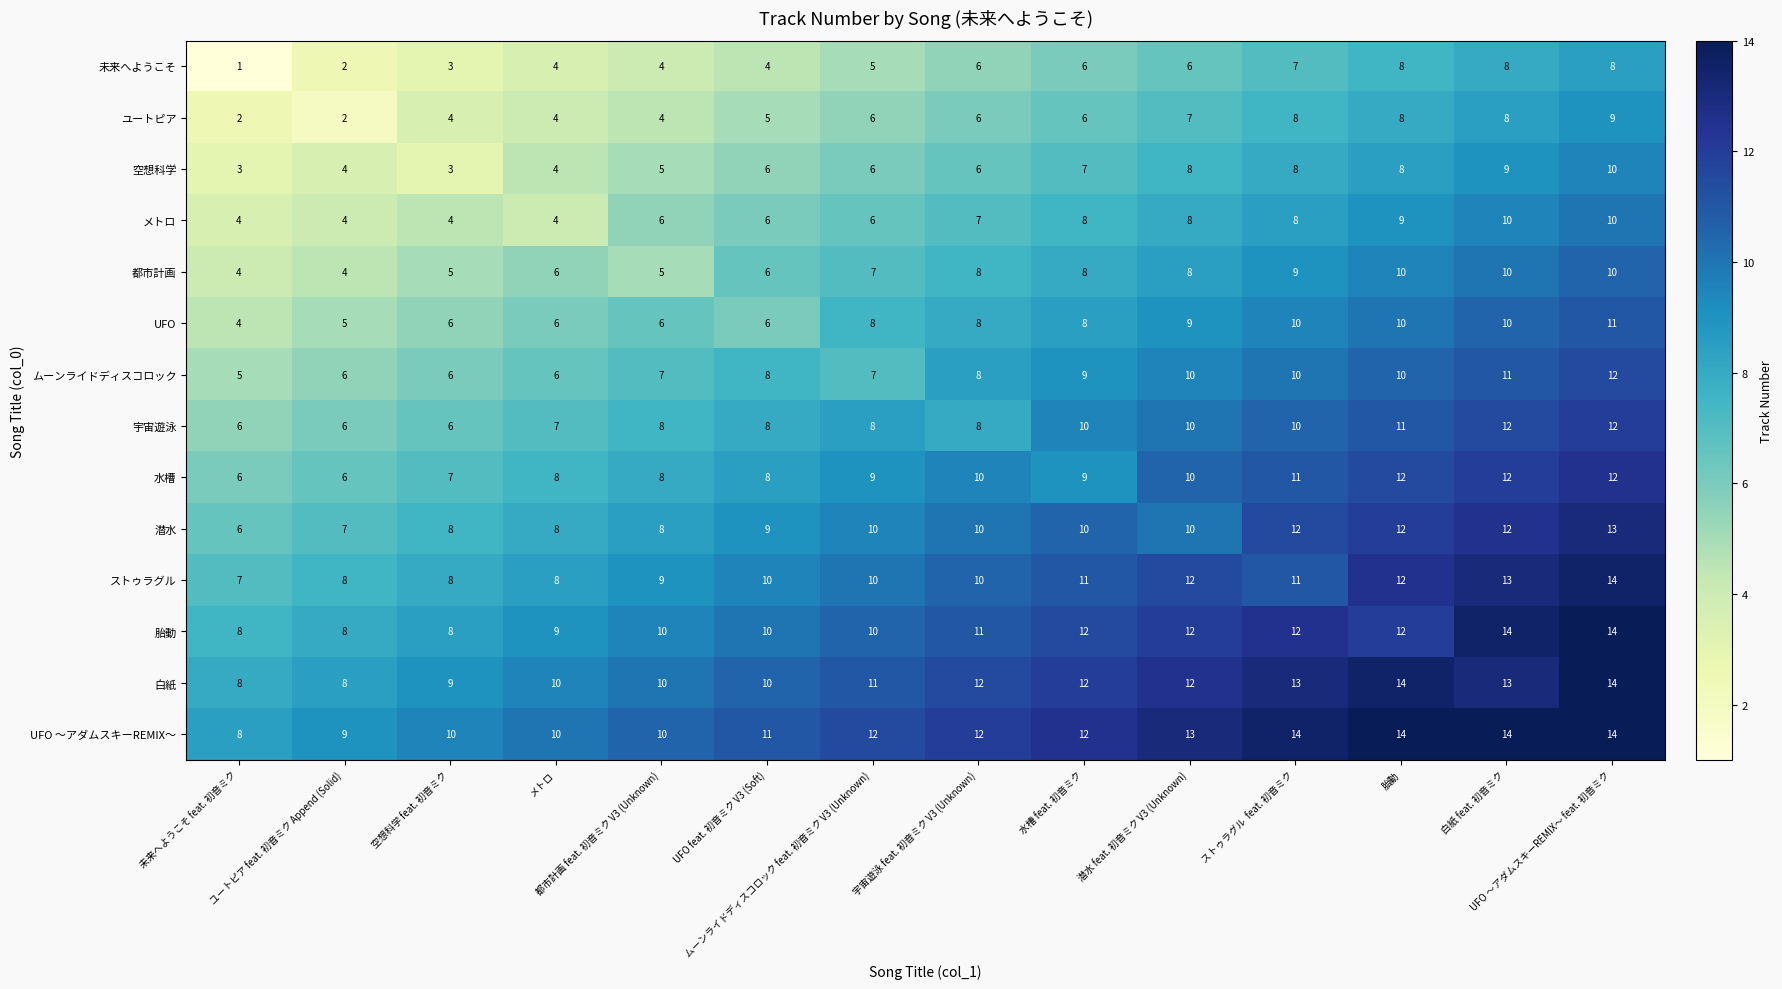

Which series has the largest total across all categories?

UFO ～アダムスキーREMIX～